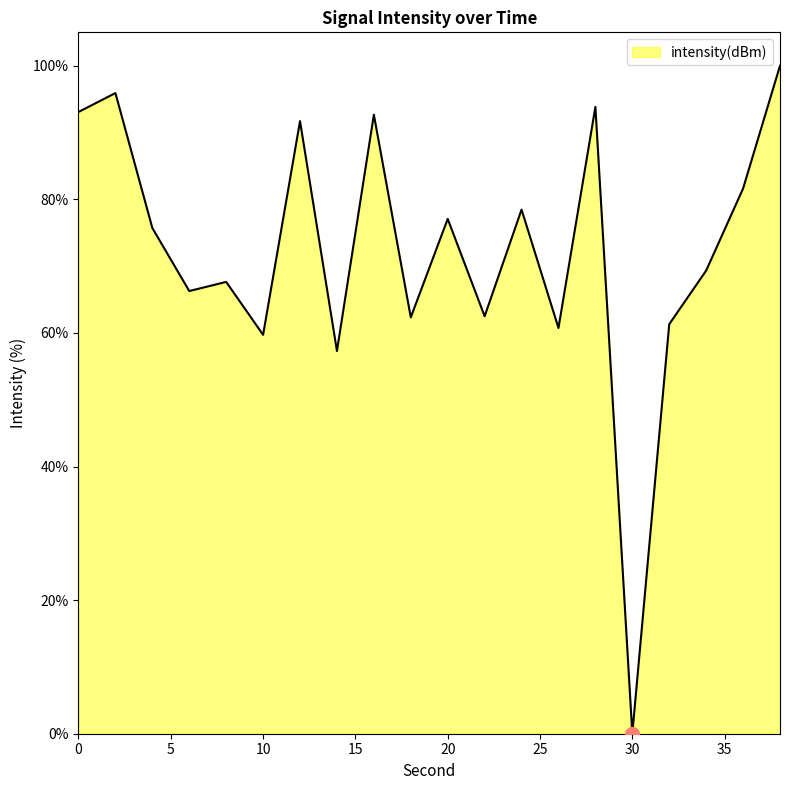

What is the maximum value shown in the chart?

100.0